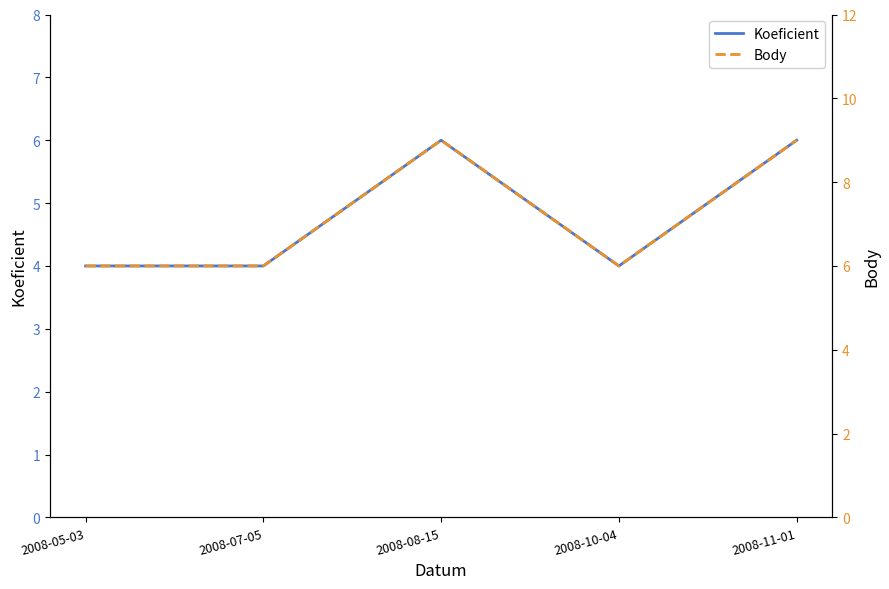

Between 2008-05-03 and 2008-08-15, which series saw the biggest shift?

Body